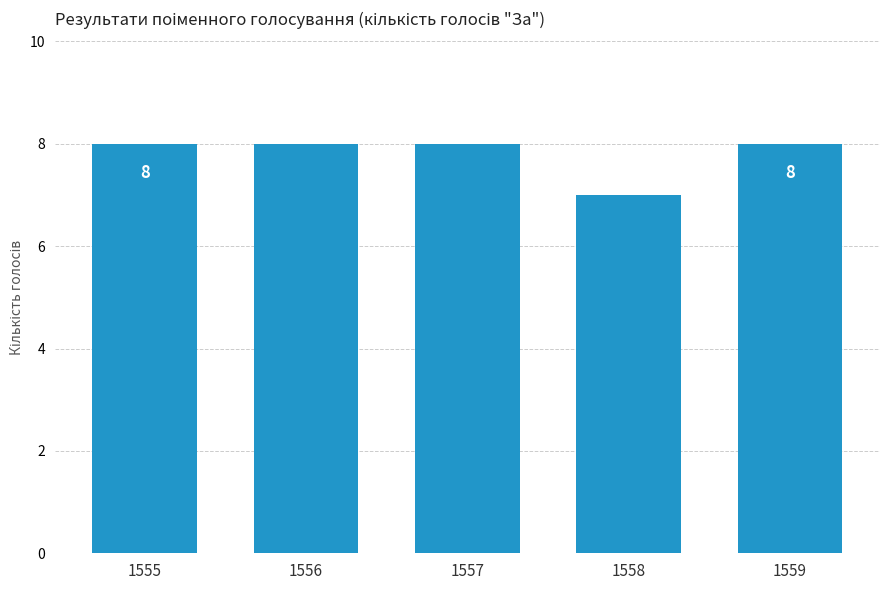

The chart shows a value of 8 at 1556. True or false?

True